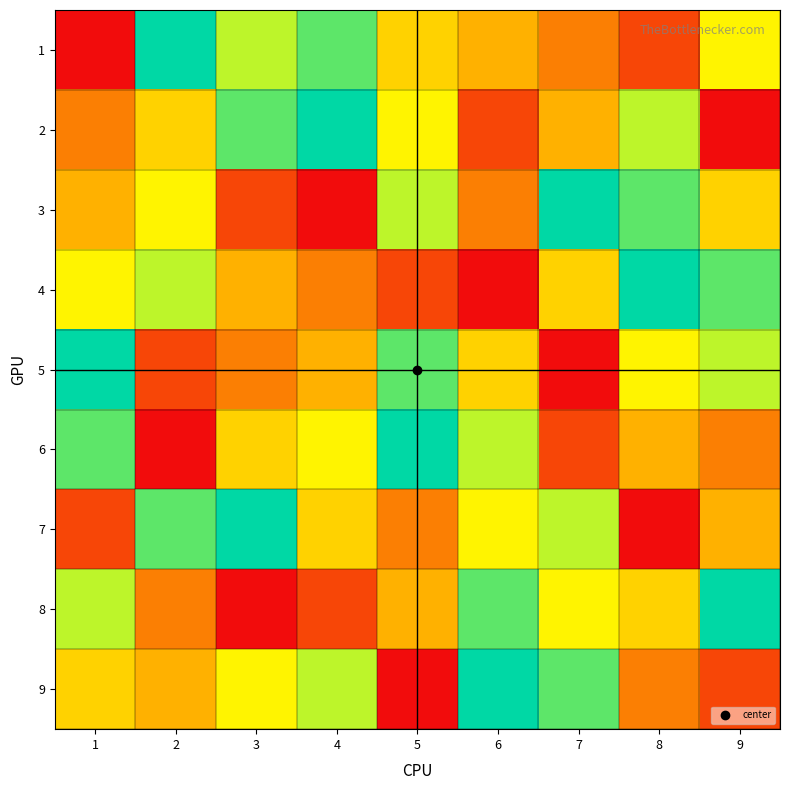

What is the greatest value displayed?

9